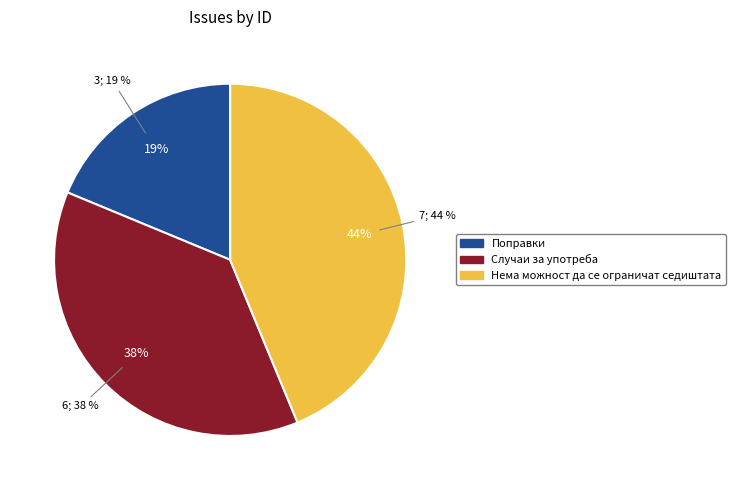

Count the number of slices in the pie.

3